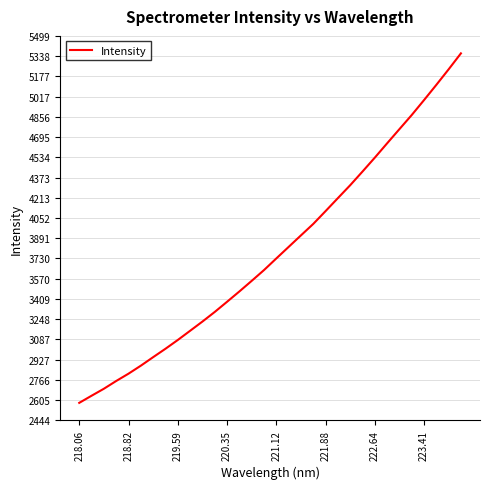

What is the greatest value displayed?

5360.0